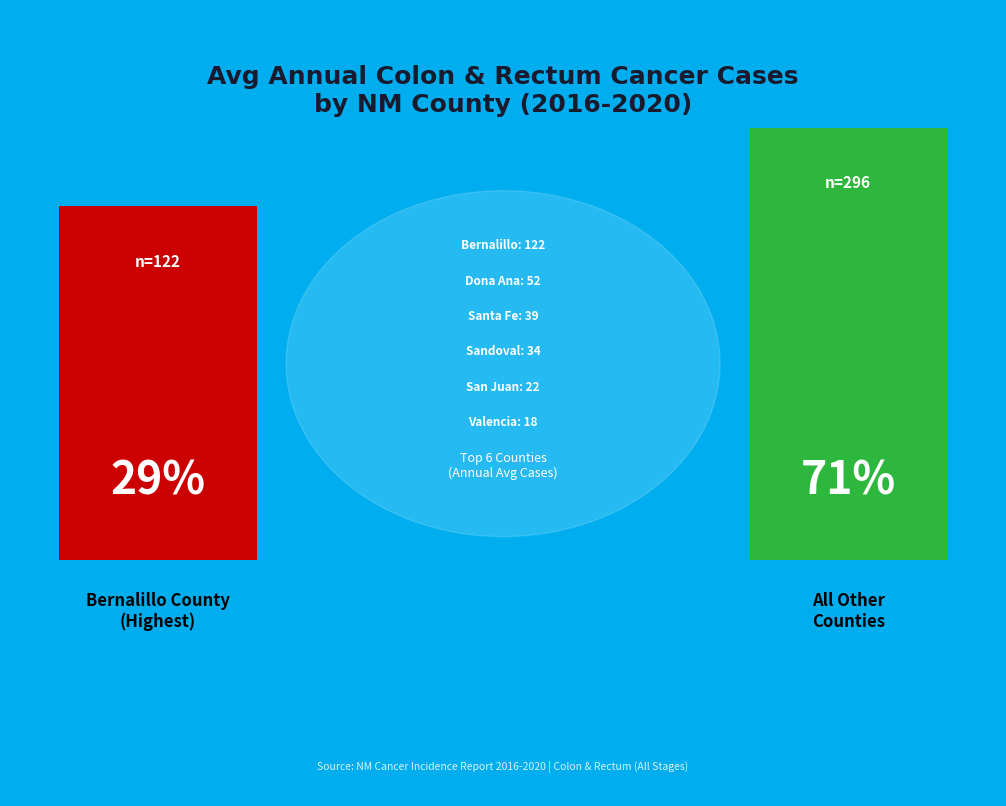

To the nearest percent, what portion does Rio Arriba County represent?

3%